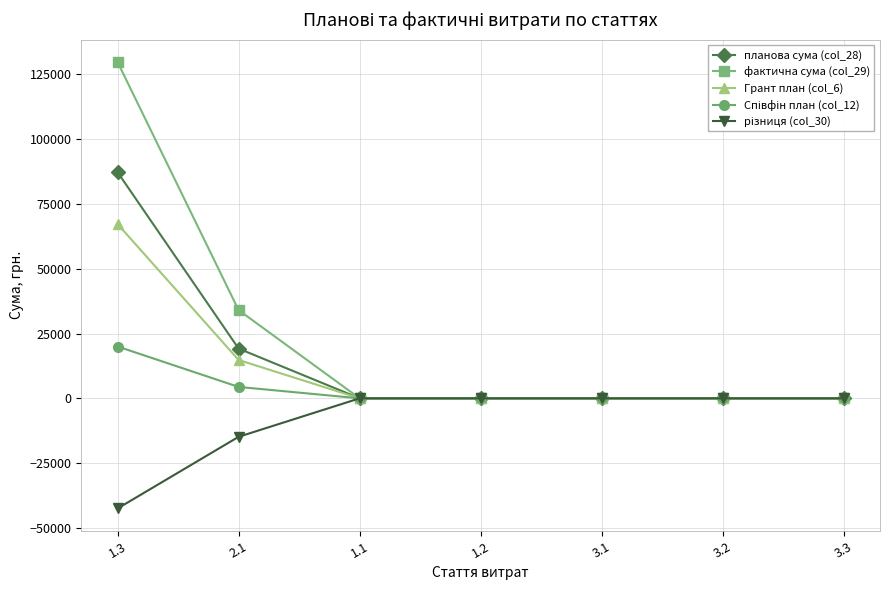

What is the total value across all series at 1.3?

261750